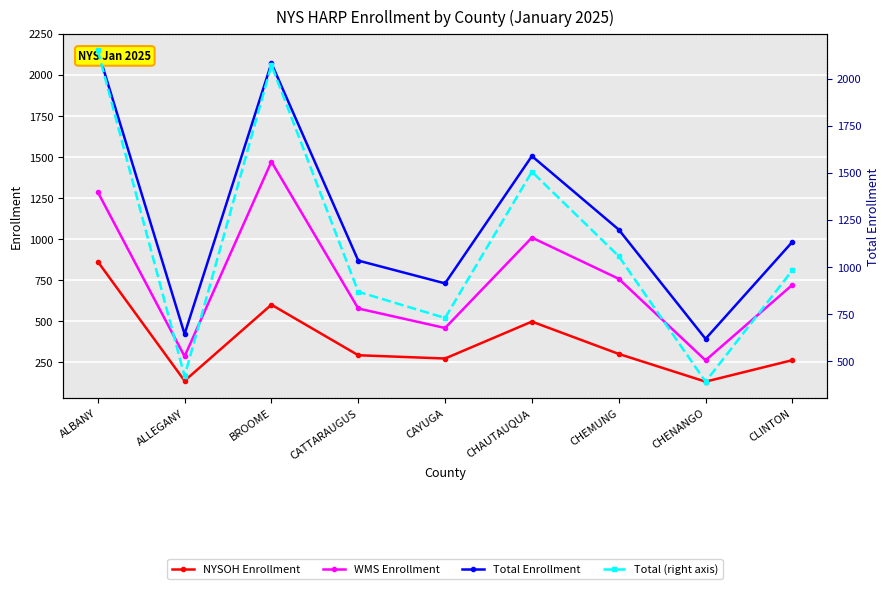

At which label is Total Enrollment closest to 1271?

CHEMUNG